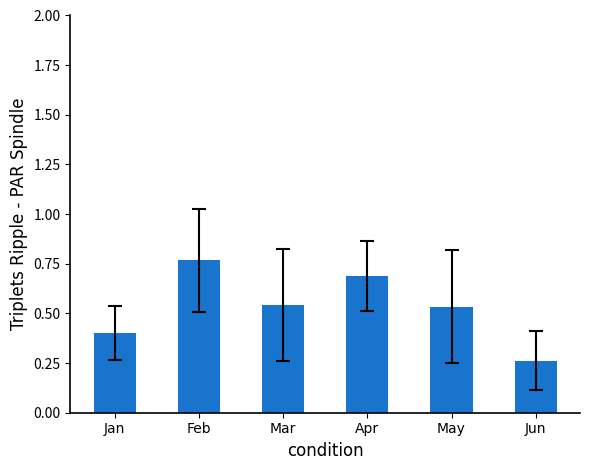

What is the sum of all values?

3.2